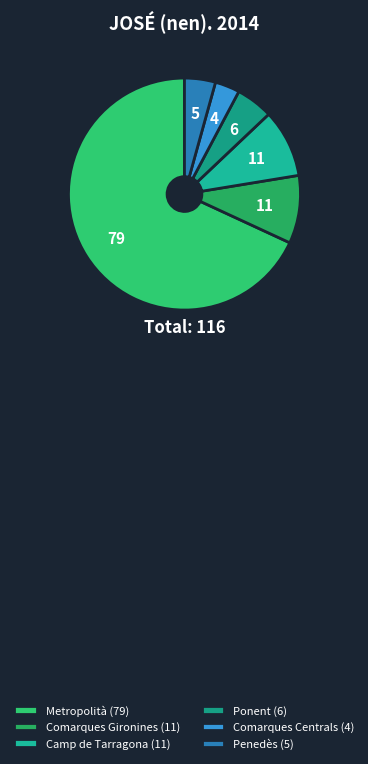

To the nearest percent, what is the combined percentage of Comarques Gironines and Ponent?

15%